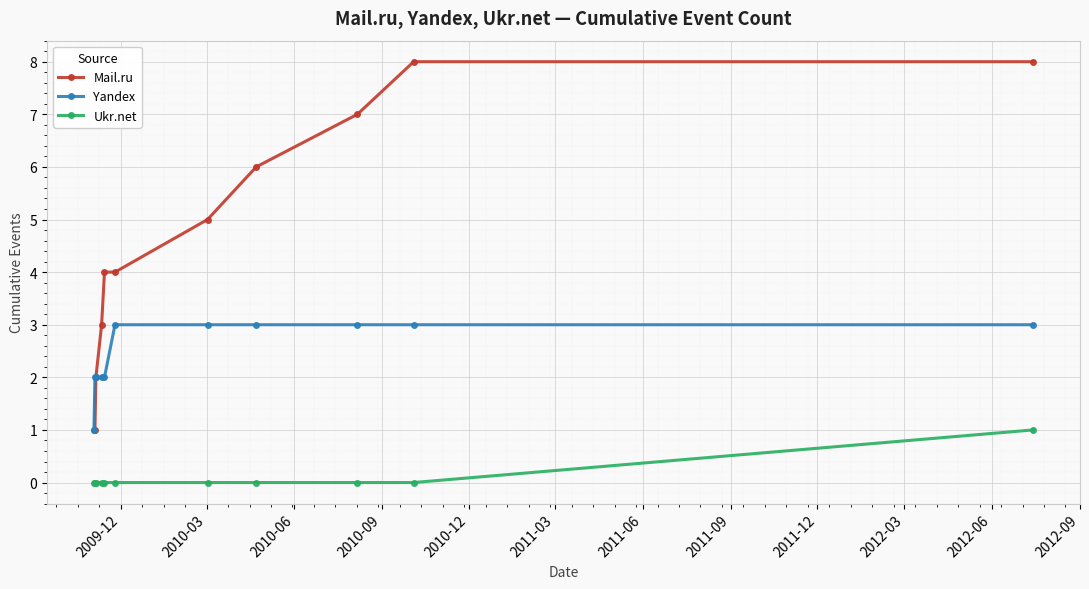

How many Yandex values are between 2 and 3?

10